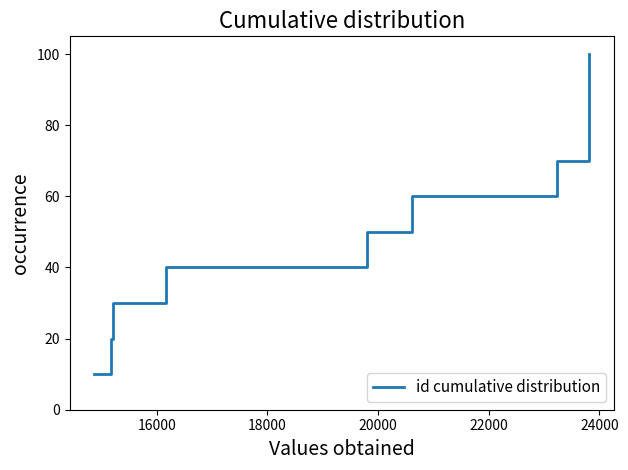

What is the smallest value displayed?

10